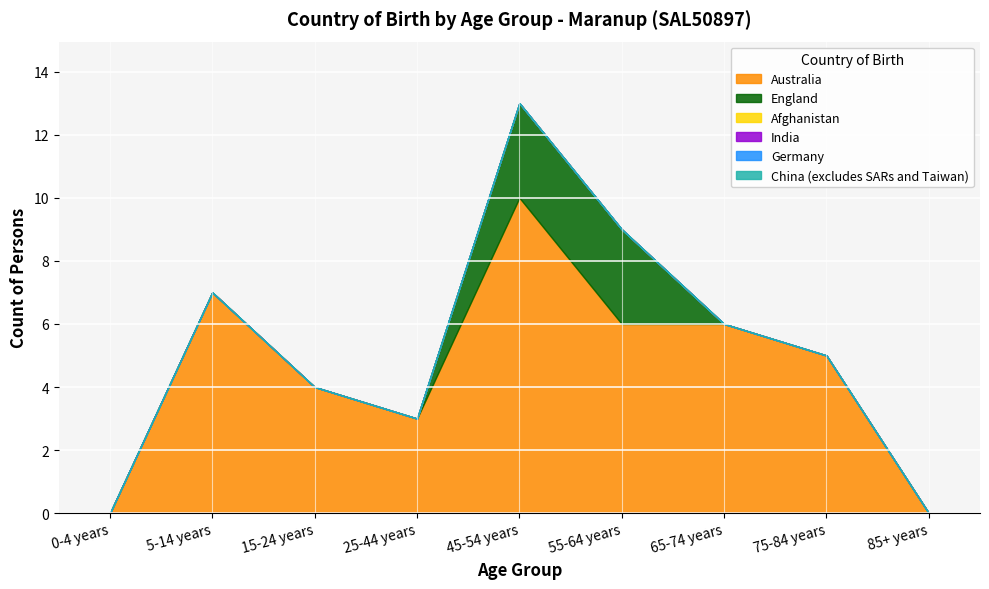

What are all the series names shown in the legend?

Australia, England, Afghanistan, India, Germany, China (excludes SARs and Taiwan)